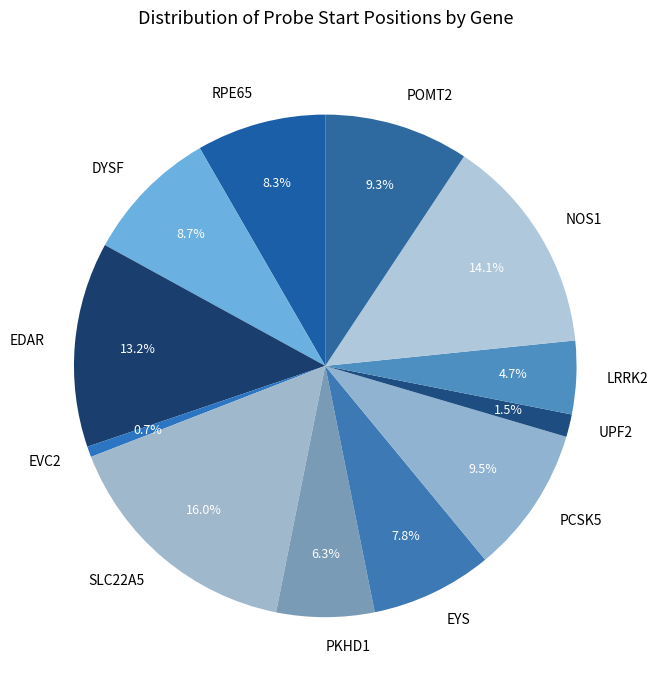

To the nearest percent, what is the combined percentage of UPF2 and SLC22A5?

17%